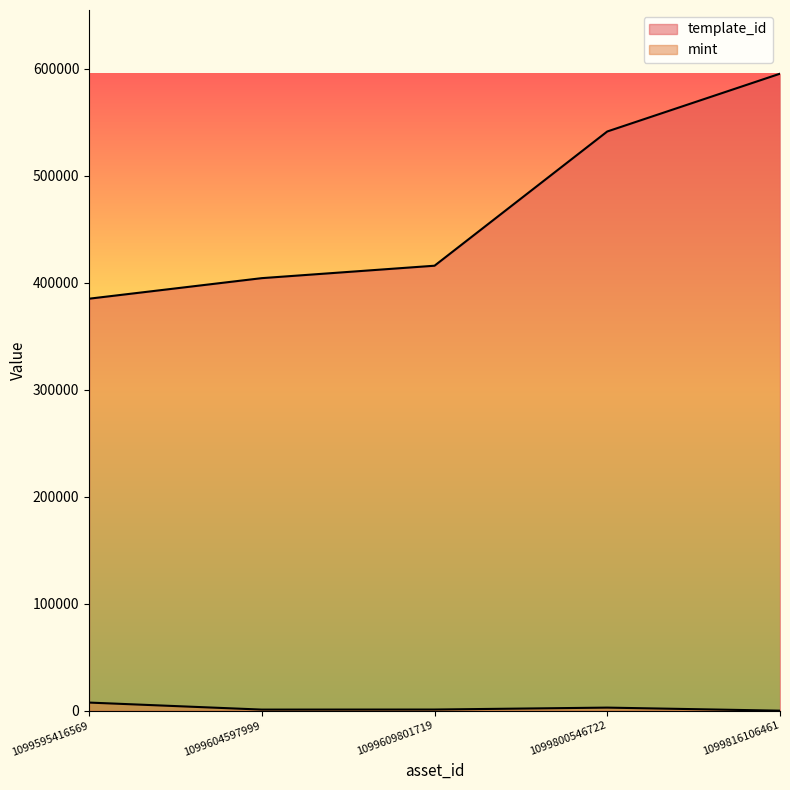

Is the value of template_id at 1099609801719 greater than the value of mint at 1099800546722?

Yes